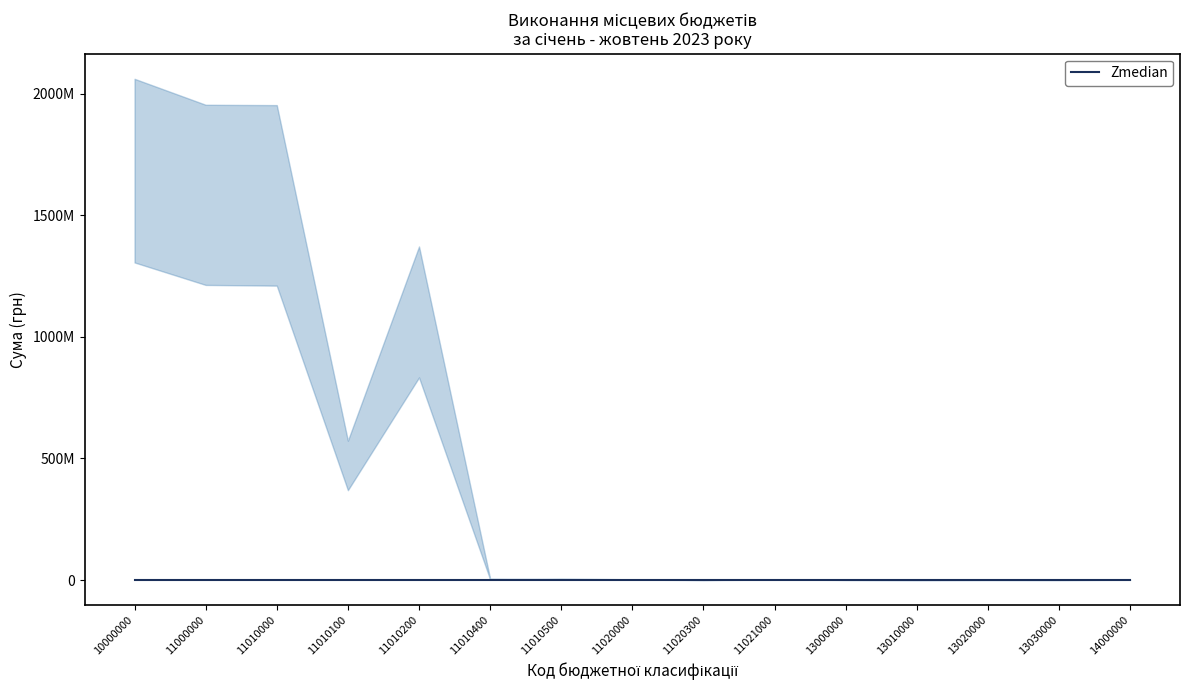

Reading left to right, list all the values displayed in this chart.

затверджено (Загальний фонд): 10000000=2061952553.0	11000000=1955208778.0	11010000=1953742028.0	11010100=573186754.0	11010200=1372271644.0	11010400=5596025.0	11010500=2687605.0	11020000=1466750.0	11020300=8727.0	11021000=1458023.0	13000000=422061.0	13010000=2000.0	13020000=288455.0	13030000=131606.0	14000000=1150423.0
виконано (Загальний фонд): 10000000=1306420327.8	11000000=1213980197.3	11010000=1211077916.9	11010100=369563738.2	11010200=833345740.0	11010400=2585587.2	11010500=5582851.5	11020000=2902280.4	11020300=8726.6	11021000=2889553.8	13000000=419184.9	13010000=-203128.7	13020000=288454.6	13030000=157459.0	14000000=790132.2